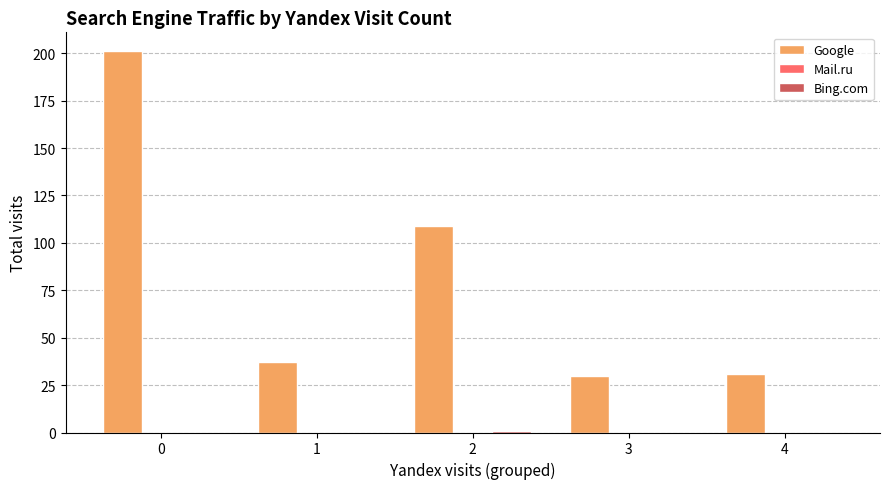

Which series has the largest total across all categories?

Google